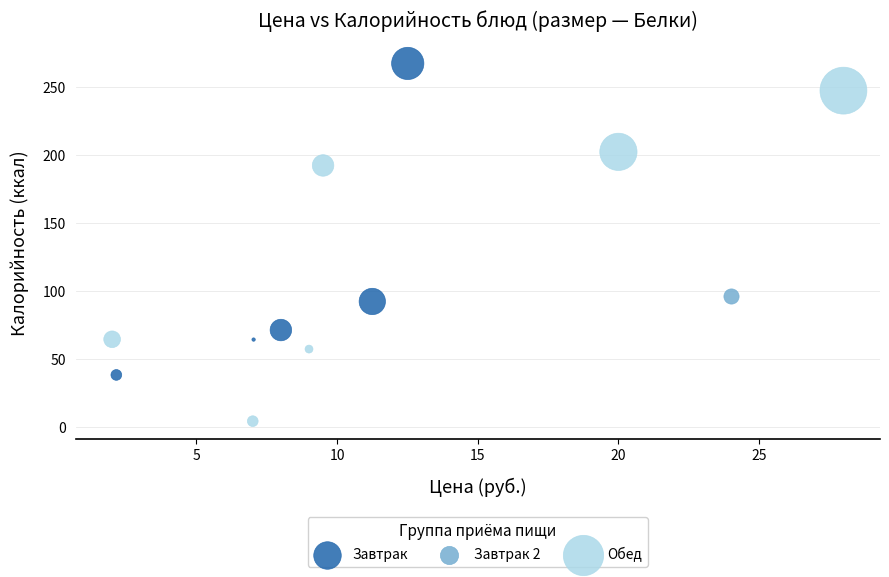

Which series reaches the maximum Y coordinate?

Завтрак